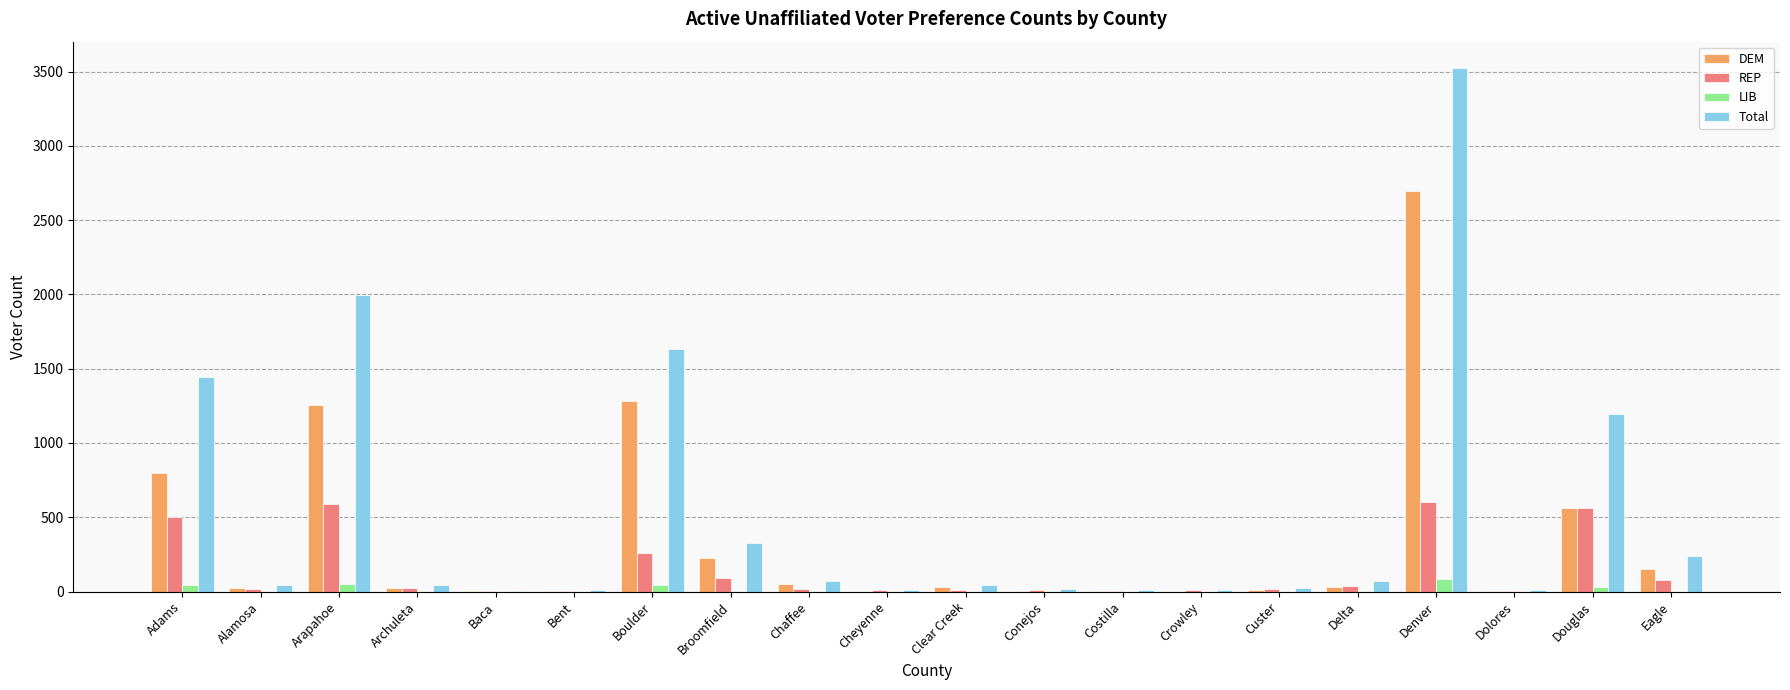

What is the average value of the Total series?

537